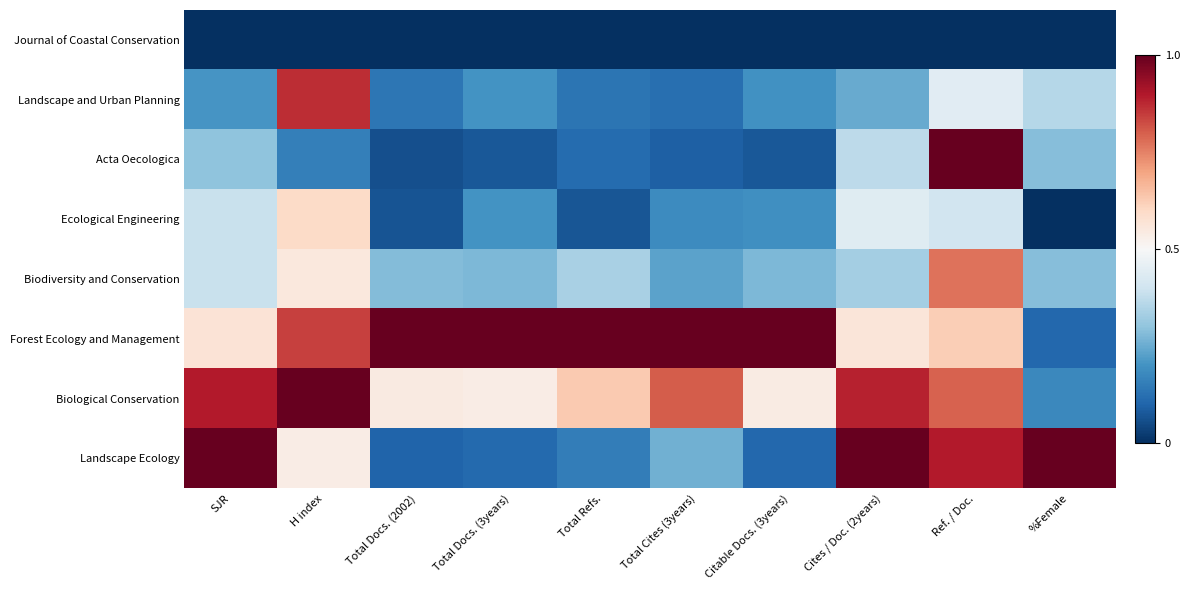

Which label corresponds to the largest value in the chart?

SJR